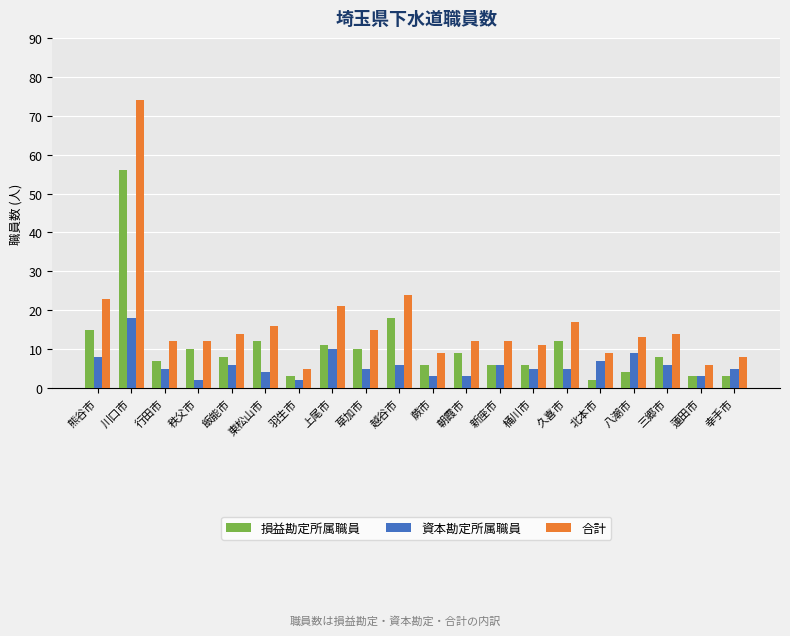

What is the maximum value for 資本勘定所属職員?

18